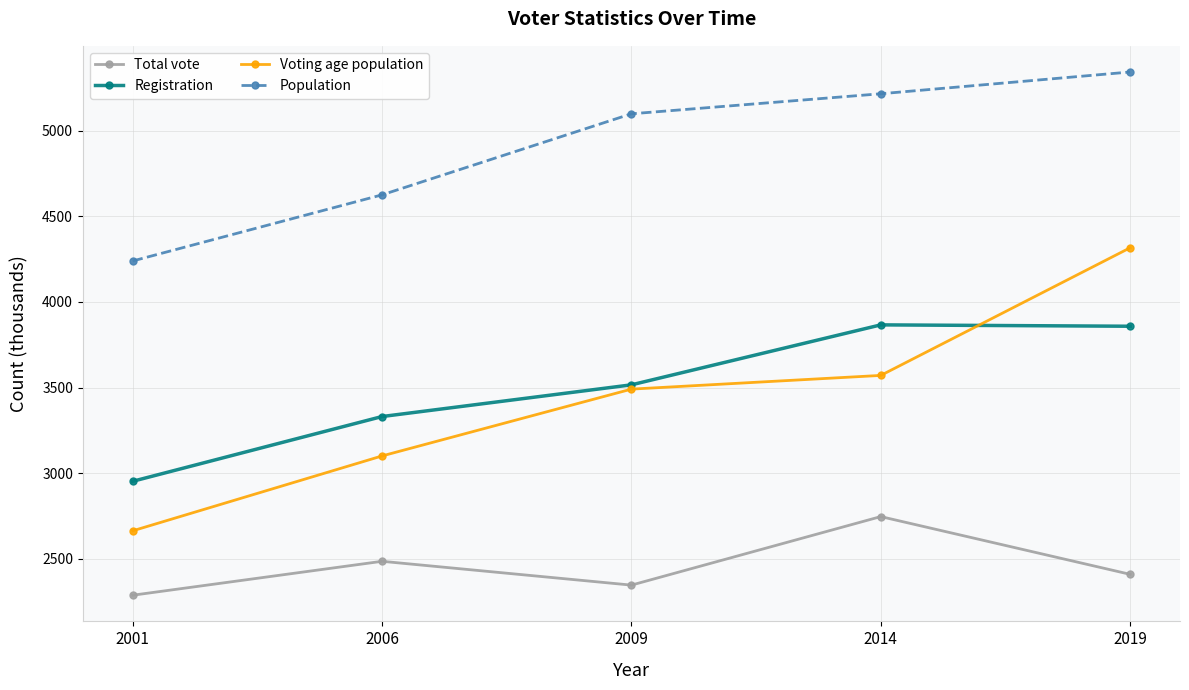

Is this an area chart (filled region under the line)?

No